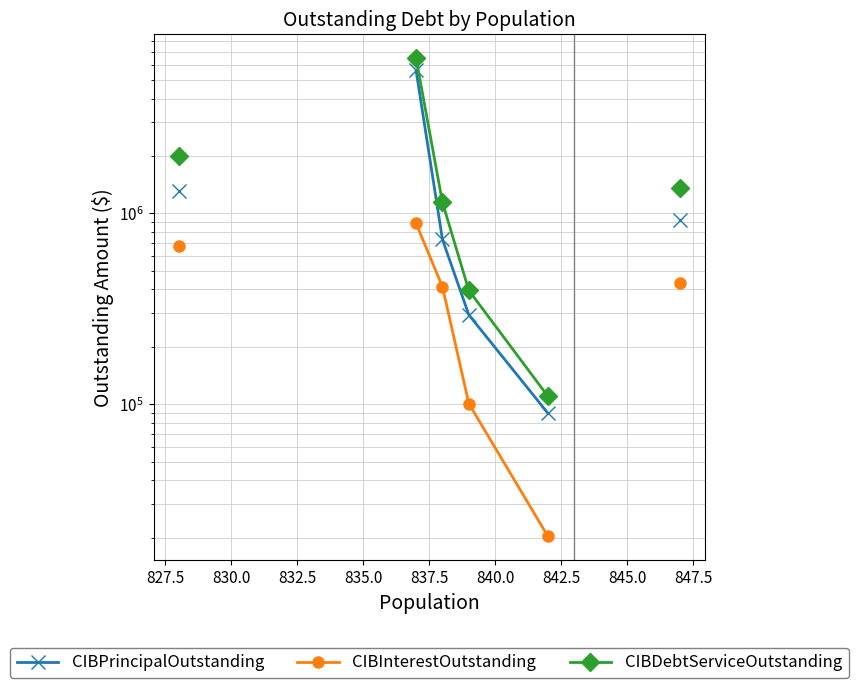

List the series in order of their peak value, highest first.

CIBDebtServiceOutstanding, CIBPrincipalOutstanding, CIBInterestOutstanding